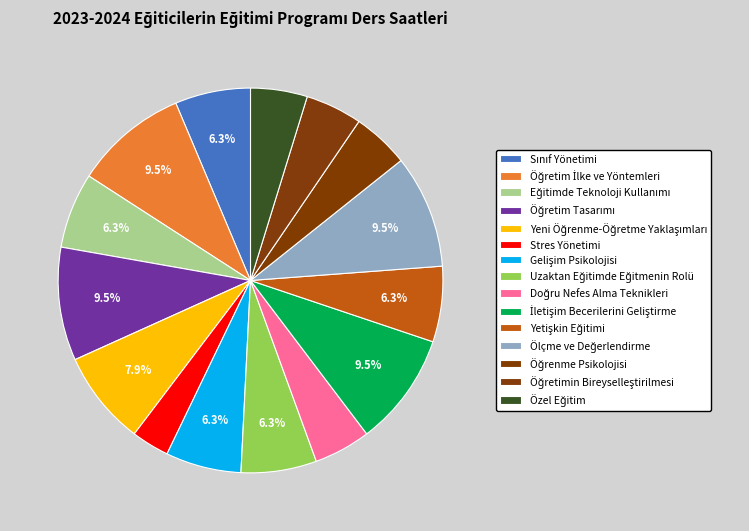

Is it true that Doğru Nefes Alma Teknikleri is 5% of the pie?

True